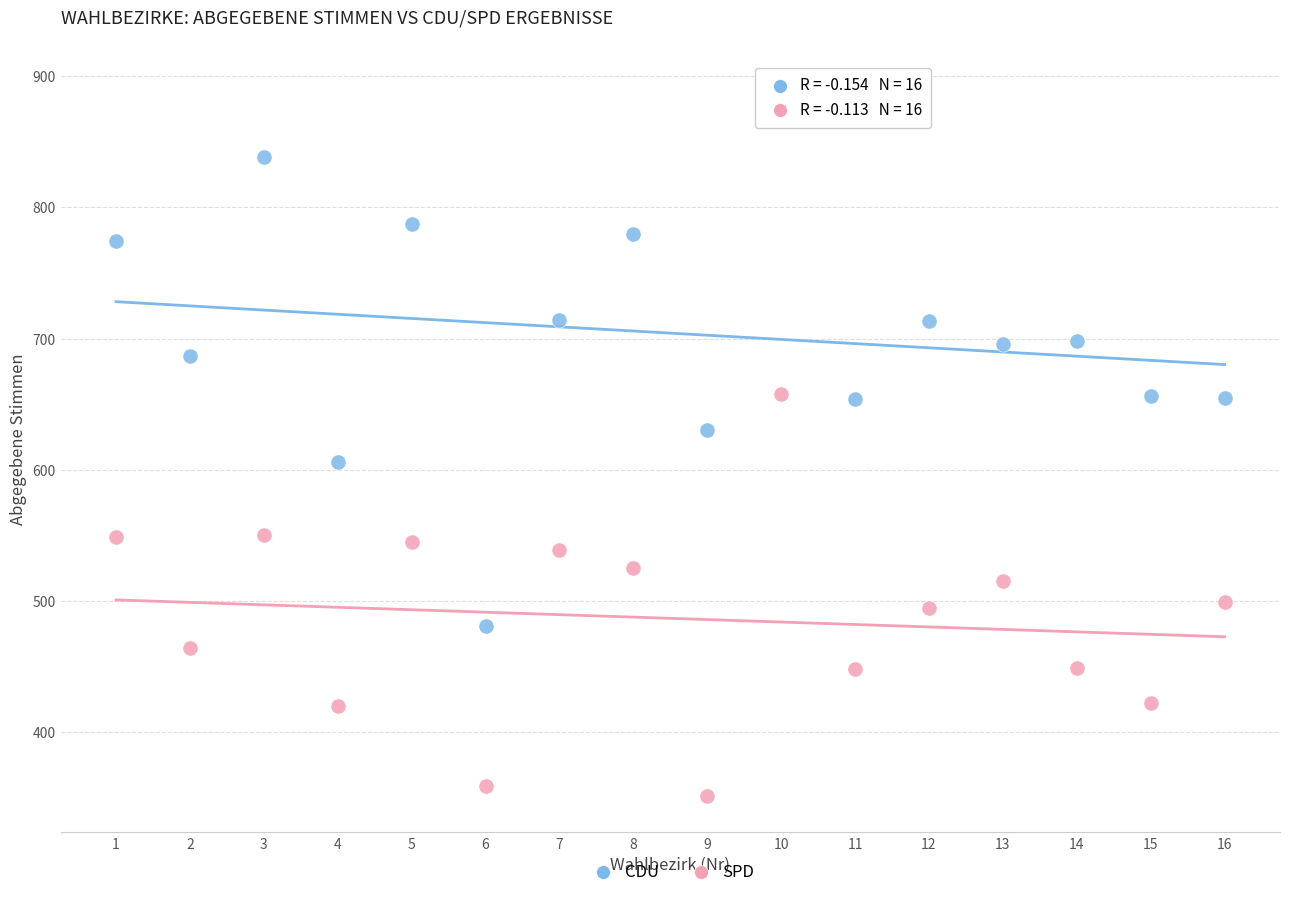

Across all data points, what is the range of Y values (max minus min)?

546